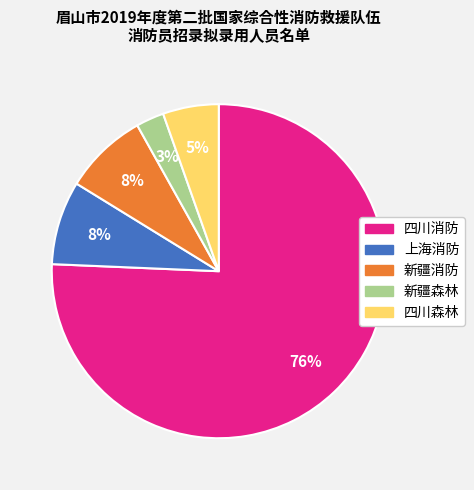

How many slices are in this pie chart?

5